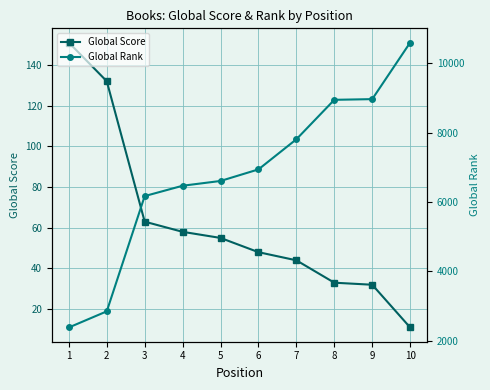

Is the value of Global Rank at 2 greater than the value of Global Score at 3?

Yes